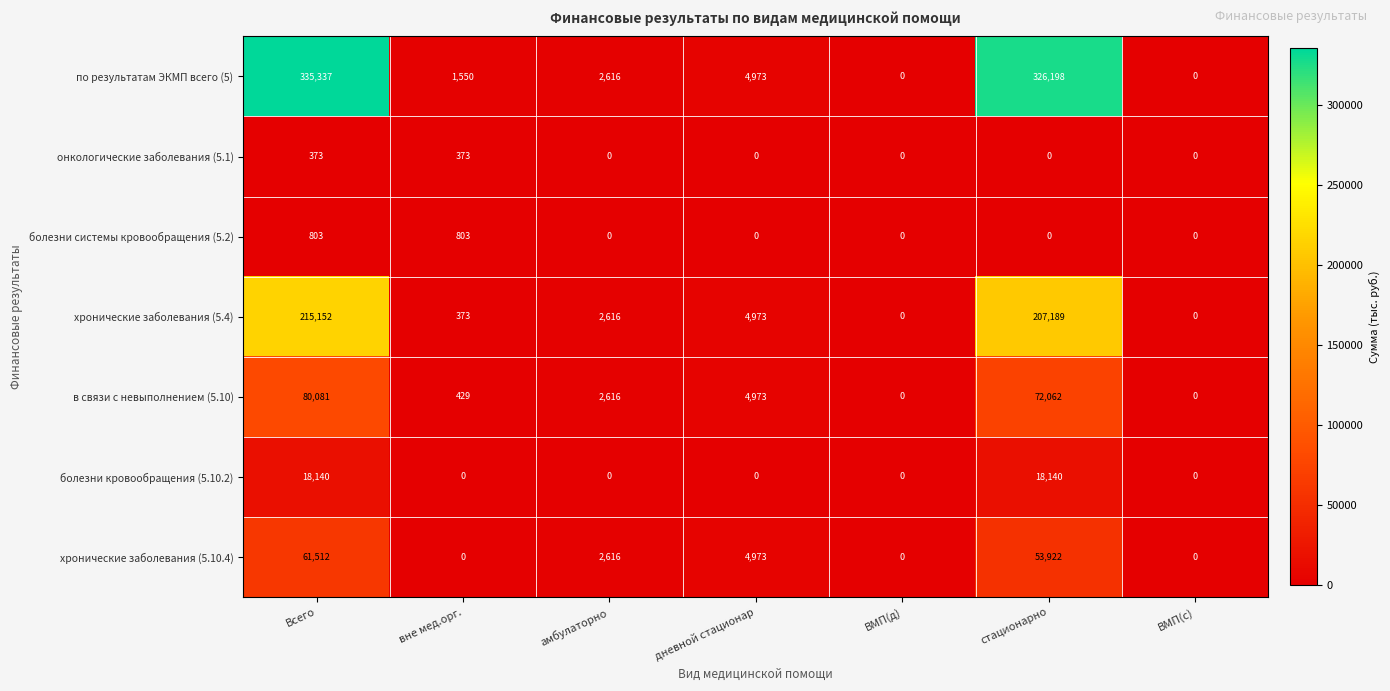

What is the difference between the по результатам ЭКМП всего (5) values at вне мед.орг. and ВМП(с)?

1550